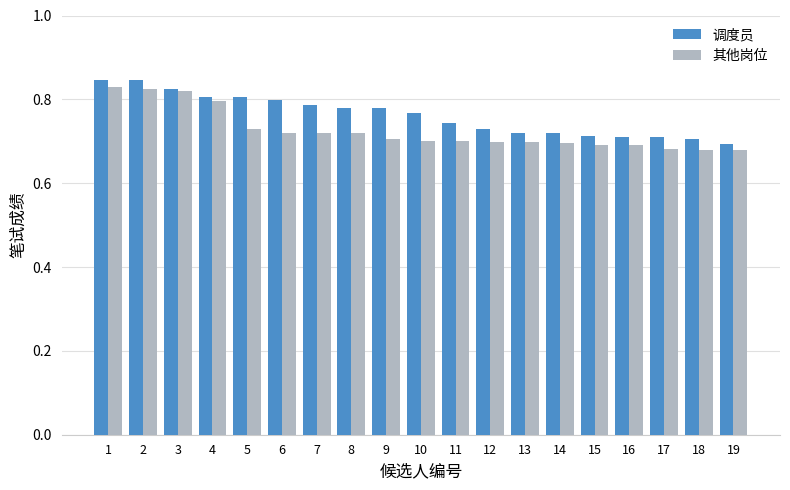

The 调度员 series shows 0.8 at 8. True or false?

True